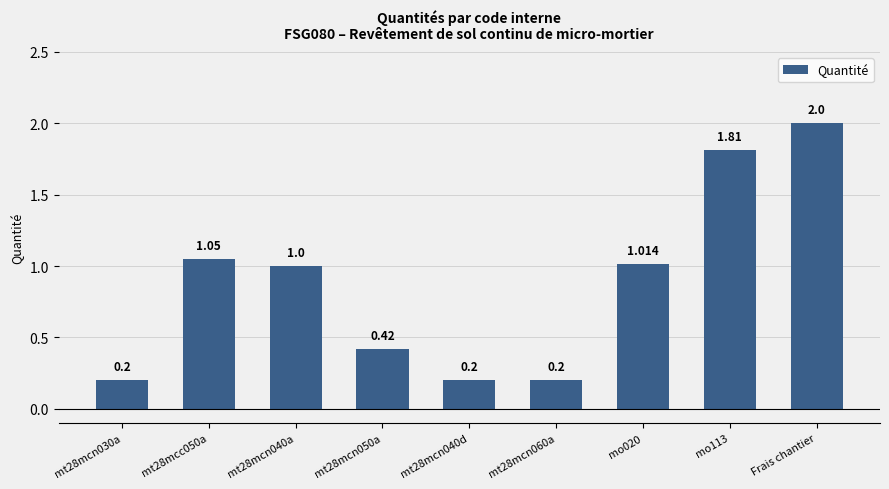

What is the approximate value at mt28mcn060a?

0.2